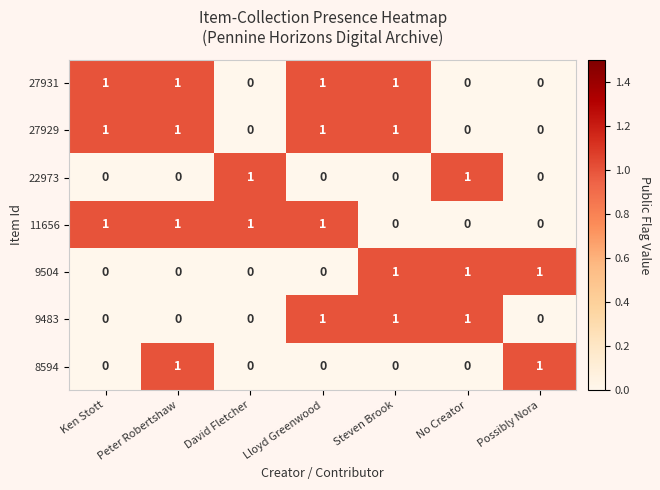

Count the 9504 values in the range 0 to 1.

7